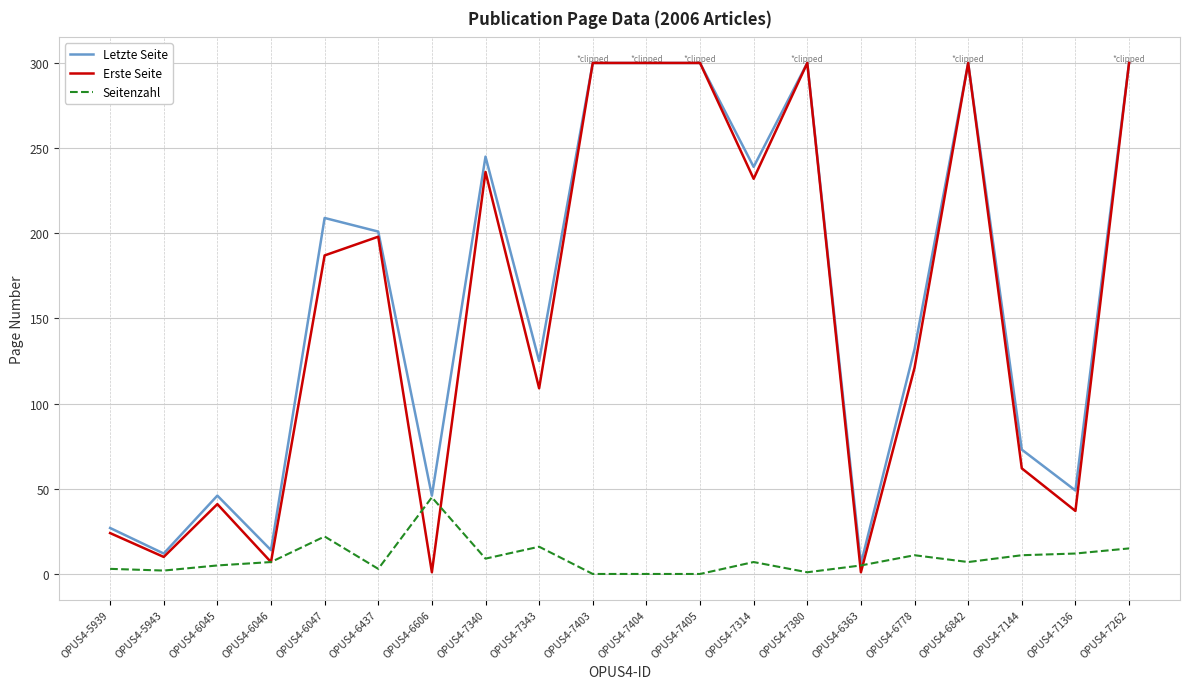

Is the value of Letzte Seite at OPUS4-7262 greater than the value of Seitenzahl at OPUS4-6047?

Yes